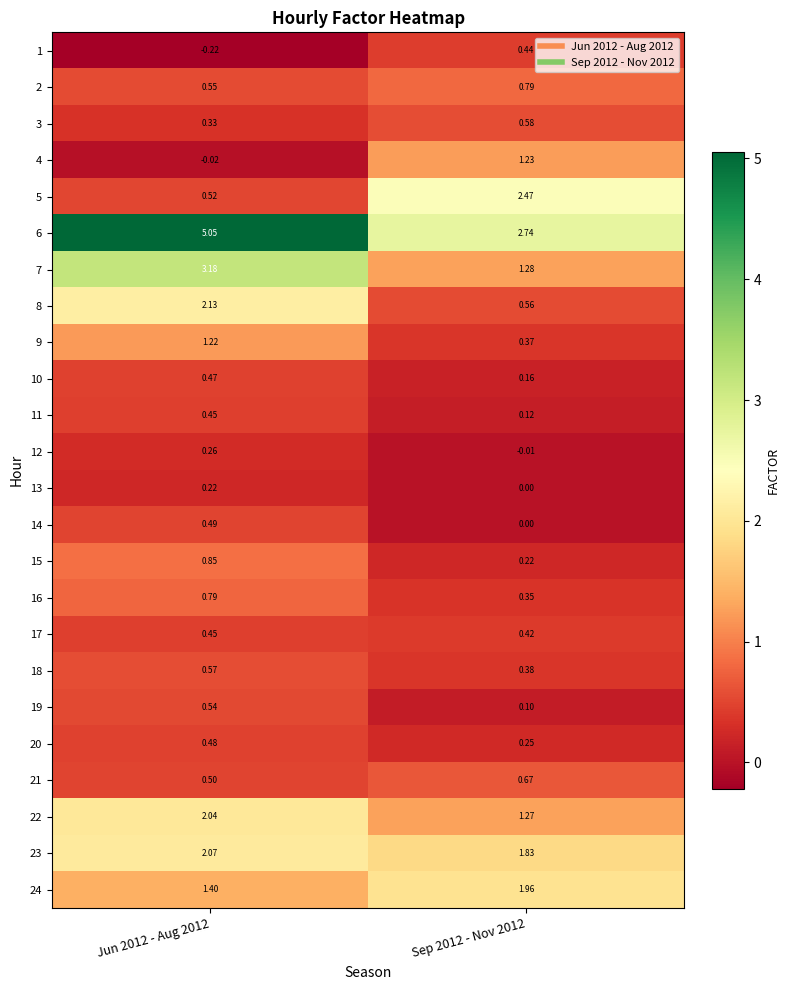

At which category is the sum across all series the highest?

Jun 2012 - Aug 2012